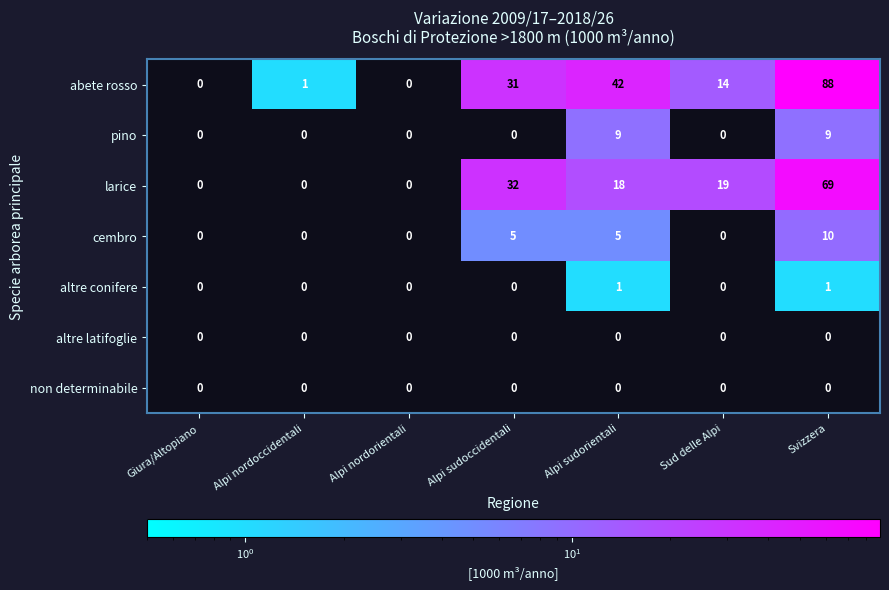

At which category is the sum across all series the highest?

Svizzera